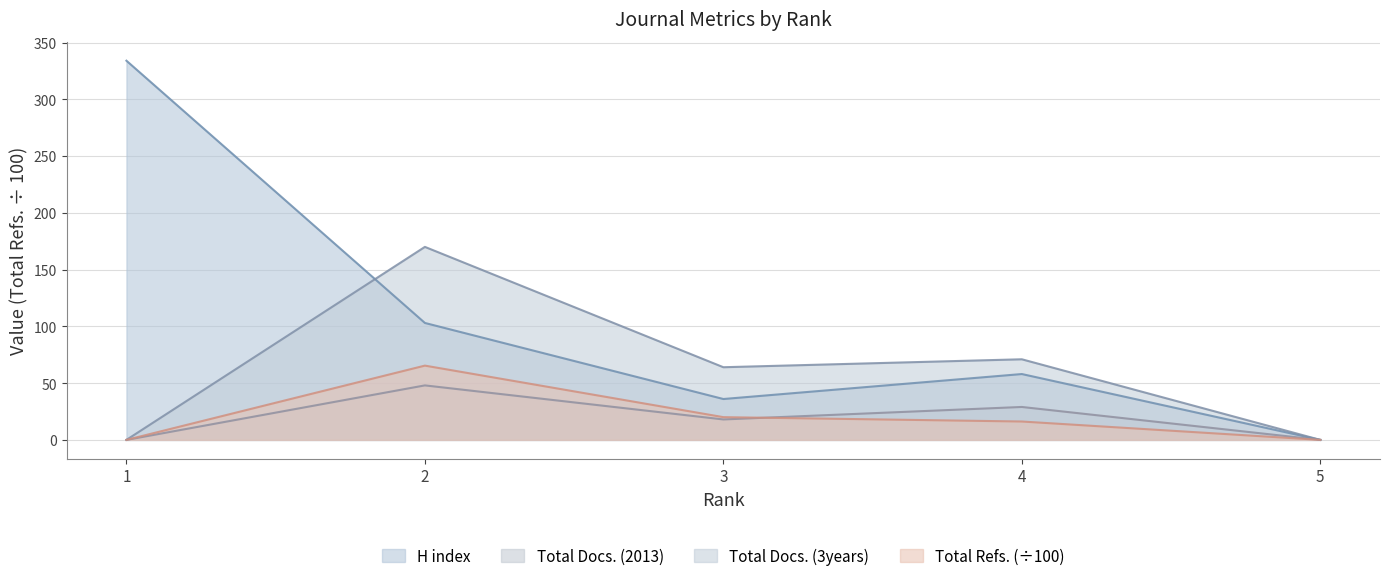

What are all the series names shown in the legend?

H index, Total Docs. (2013), Total Docs. (3years), Total Refs. (÷100)